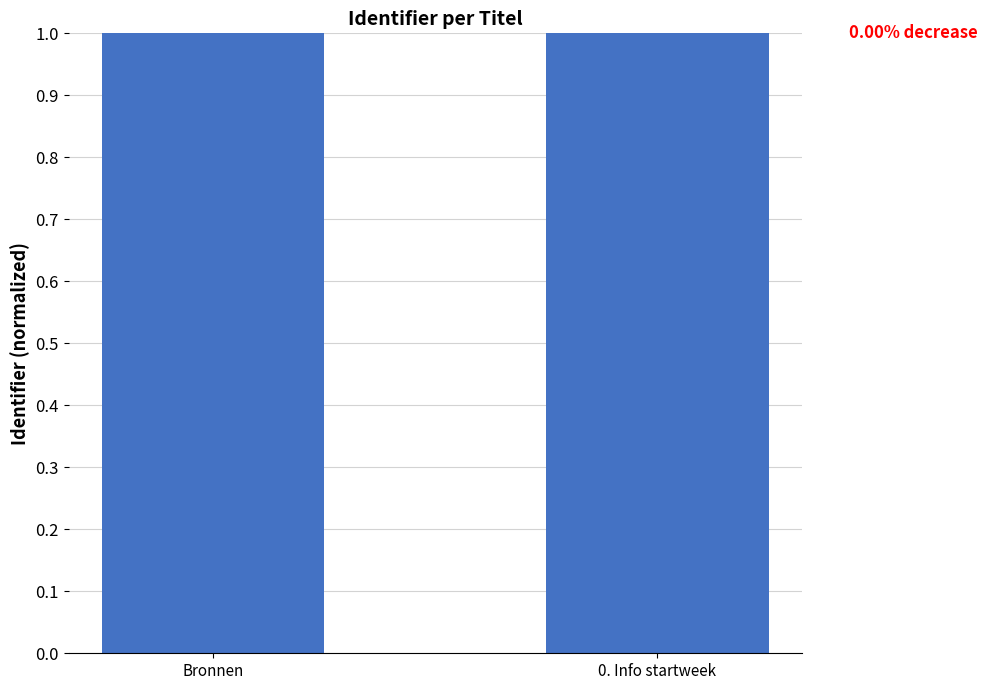

How many bars are there in total?

2